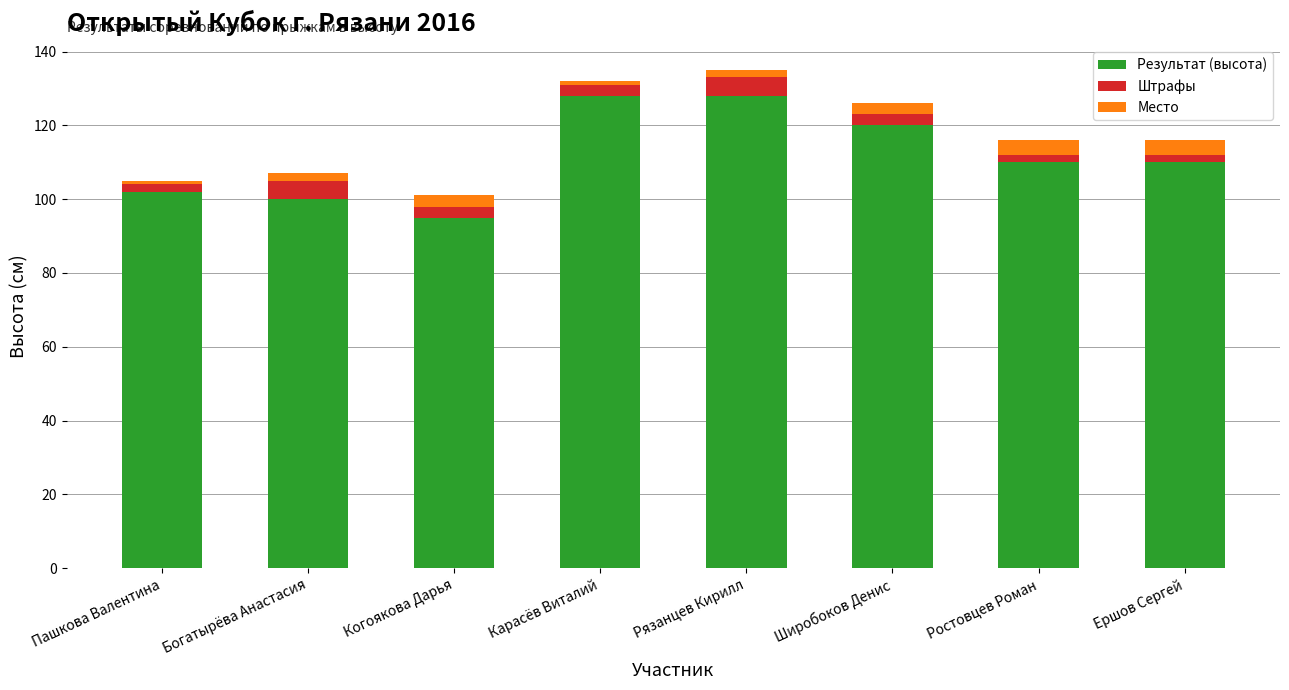

How many data points does each series have?

8